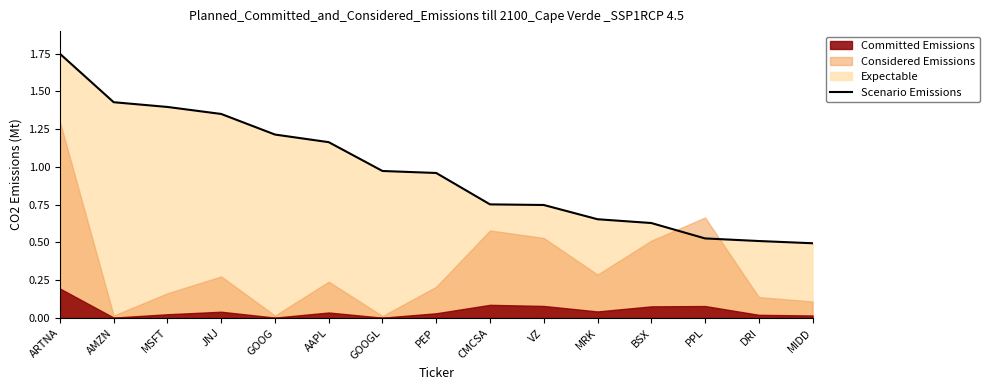

What is the average value?

1.0